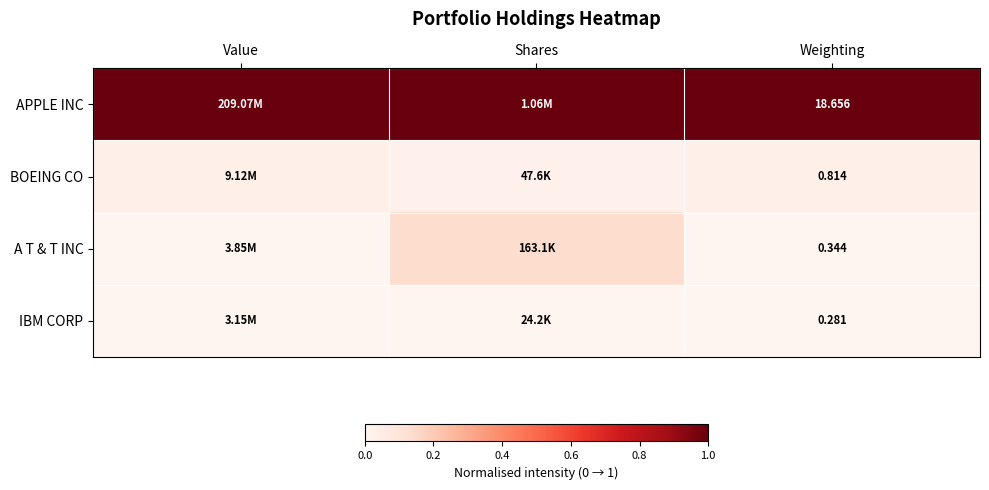

Is the value of BOEING CO at Value greater than the value of IBM CORP at Shares?

Yes